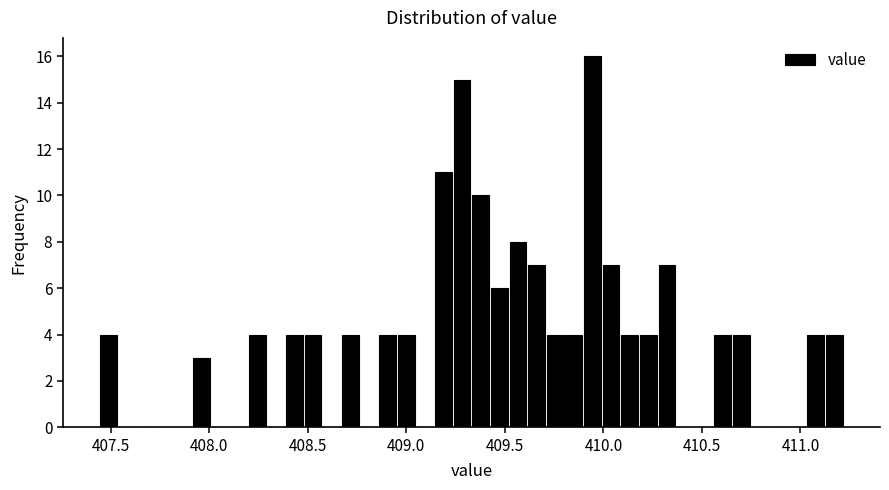

Read against the x-axis, roughly where is the centre of the tallest bar?

409.95